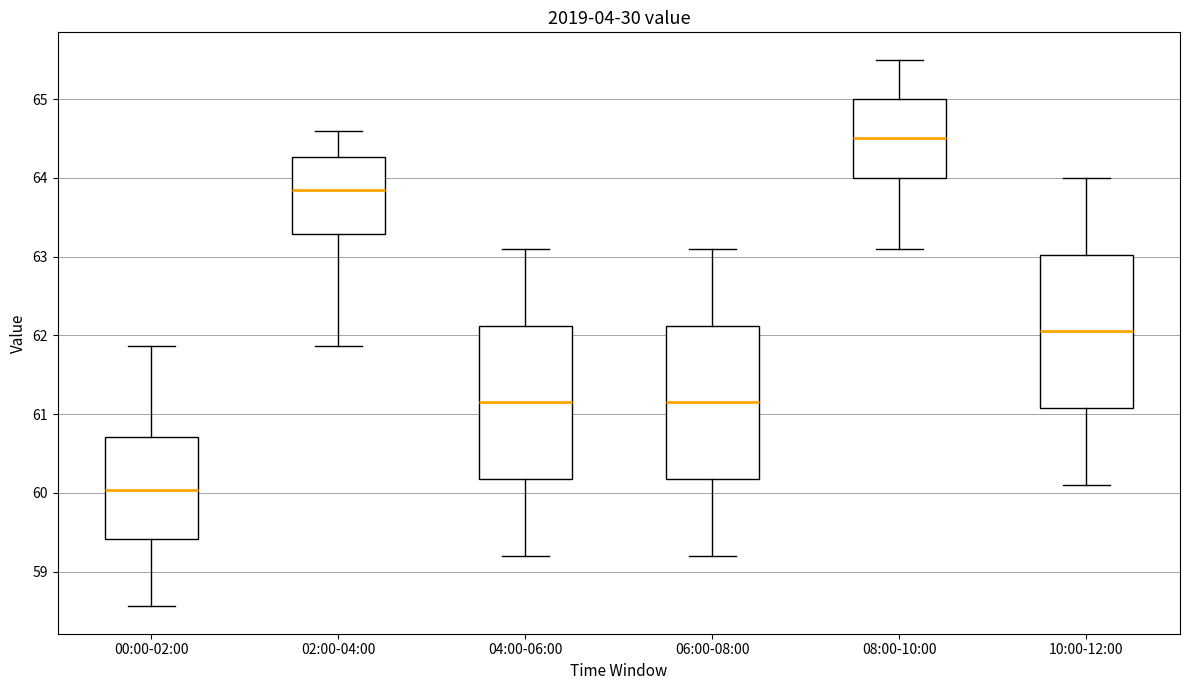

Where does the median line of the box for 02:00-04:00 sit on the y-axis? The values are not printed on the chart, so give them approximately, as read against the axis.

63.9